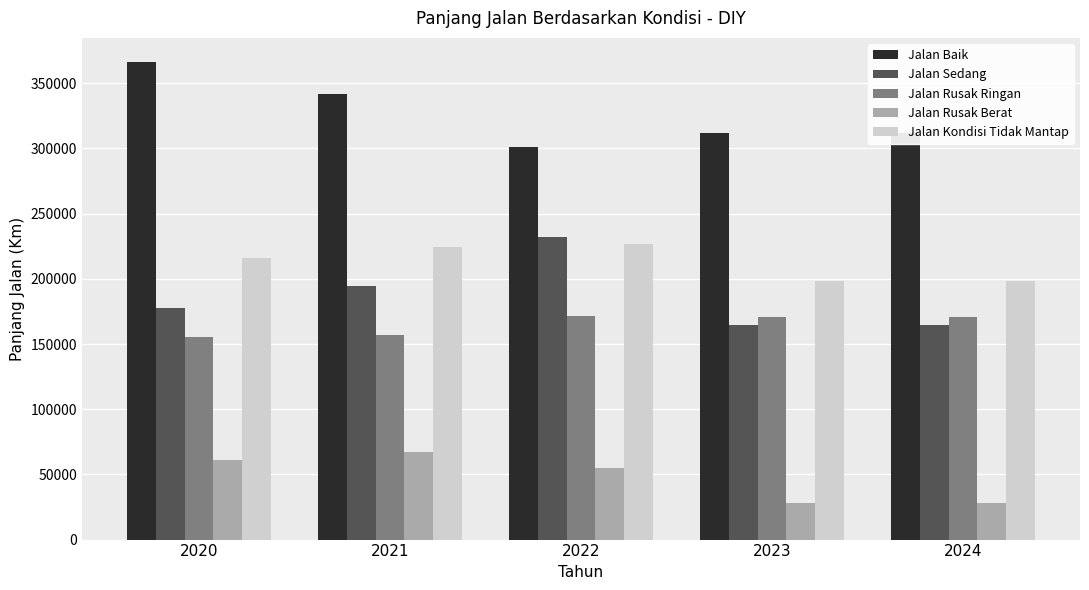

Which series changed the most between 2020 and 2023?

Jalan Baik